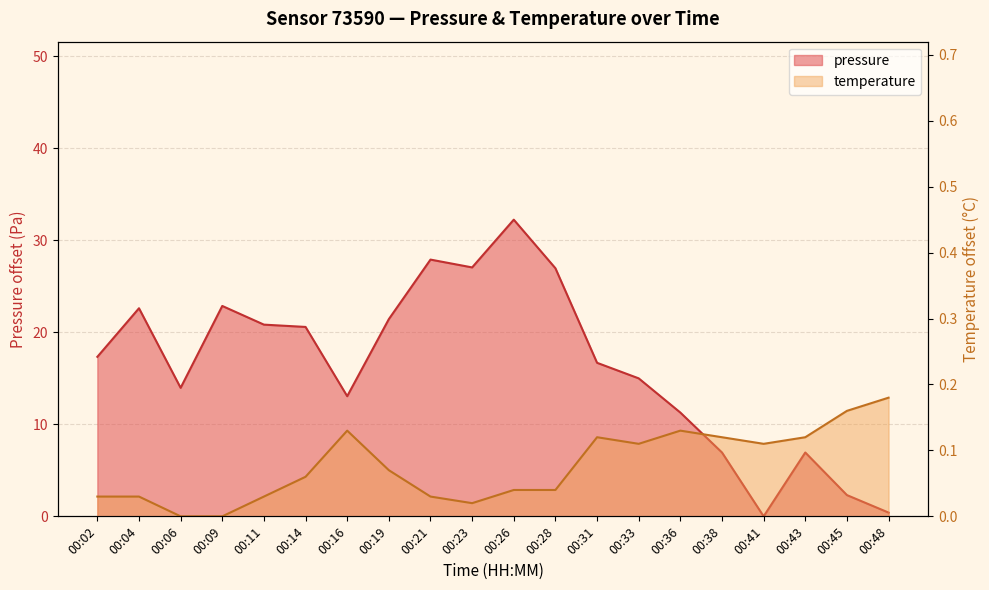

Where is temperature nearest to the value 0?

00:06